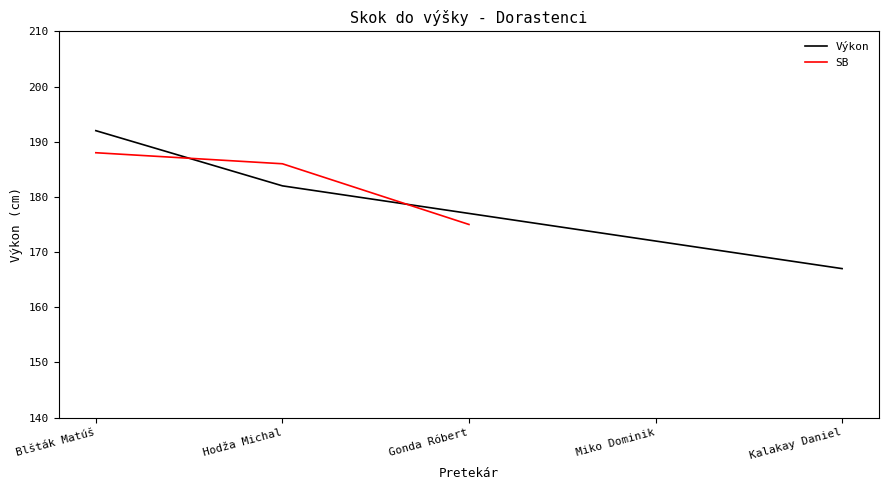

The value of SB at Hodža Michal is 333.9. True or false?

False